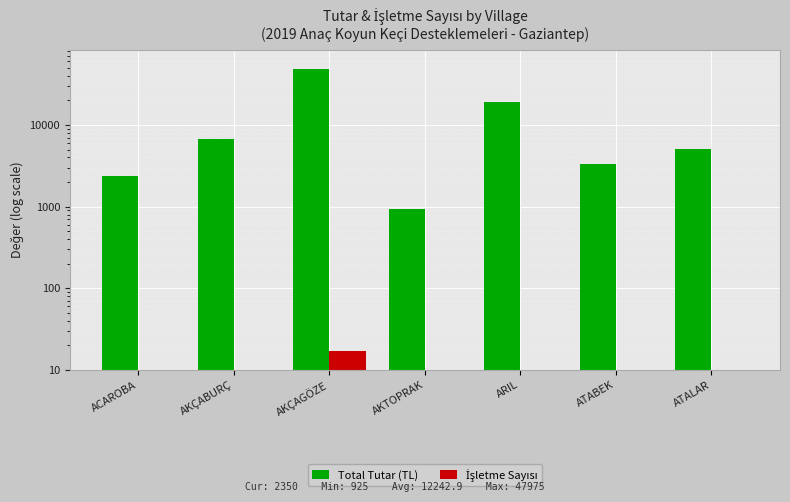

What is the label of the 5th bar from the left?

ARIL